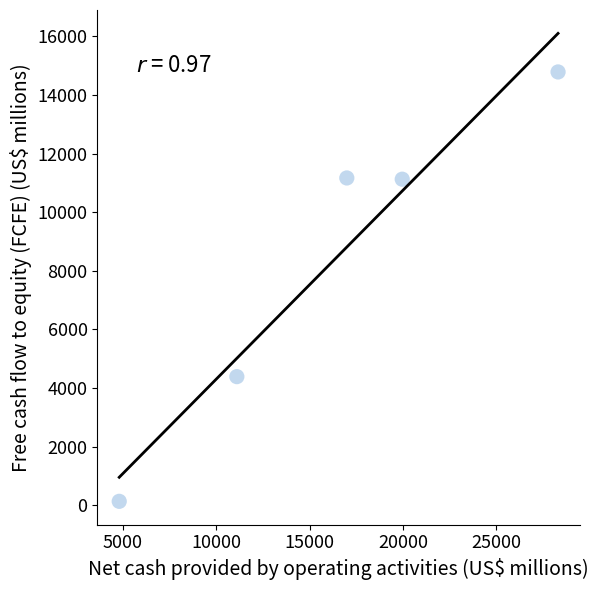

What Y value in the scatter plot is closest to 7459?

4388